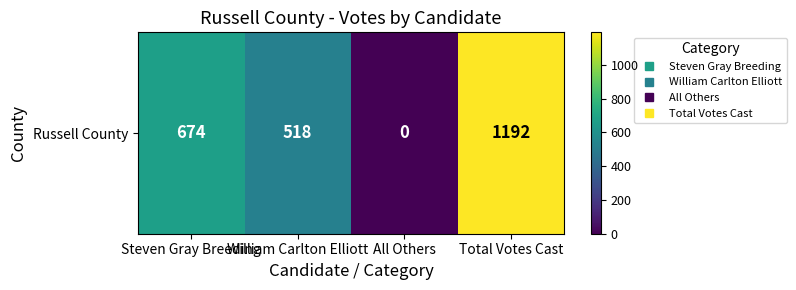

List the labels in order of value, smallest first.

All Others, William Carlton Elliott, Steven Gray Breeding, Total Votes Cast